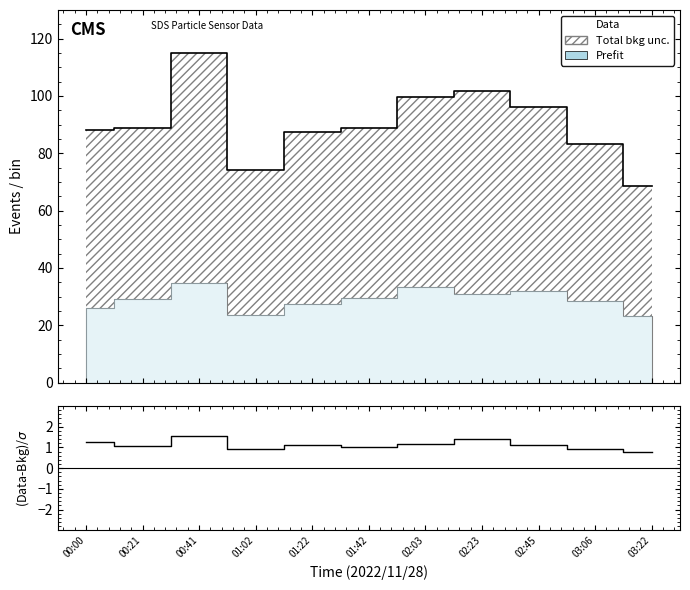

What is the average value of the Data series?

90.1